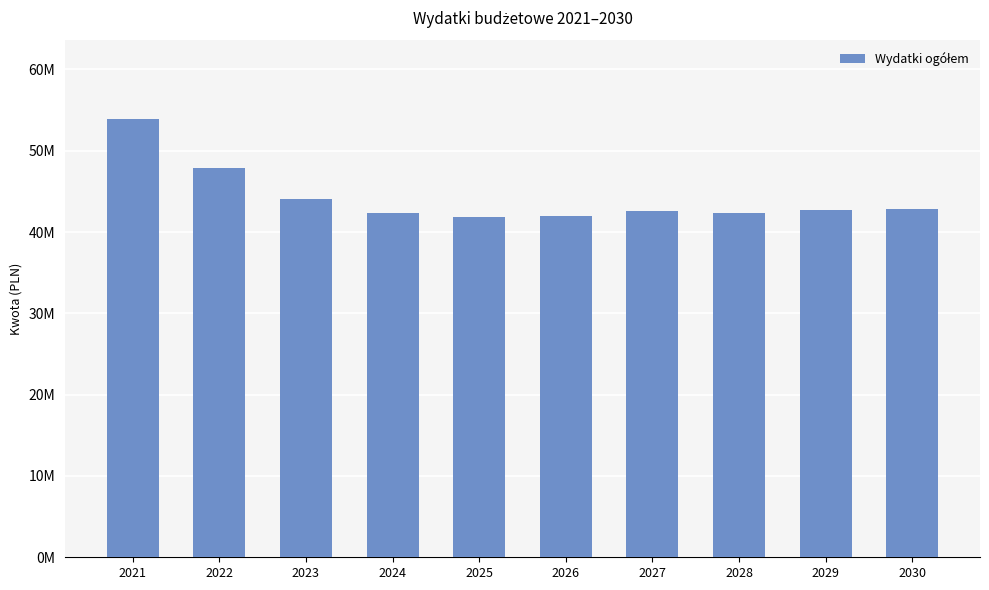

What is the approximate value at 2021?

53863054.9